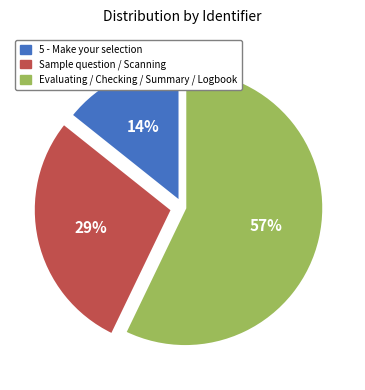

Does any single category account for the majority?

Yes